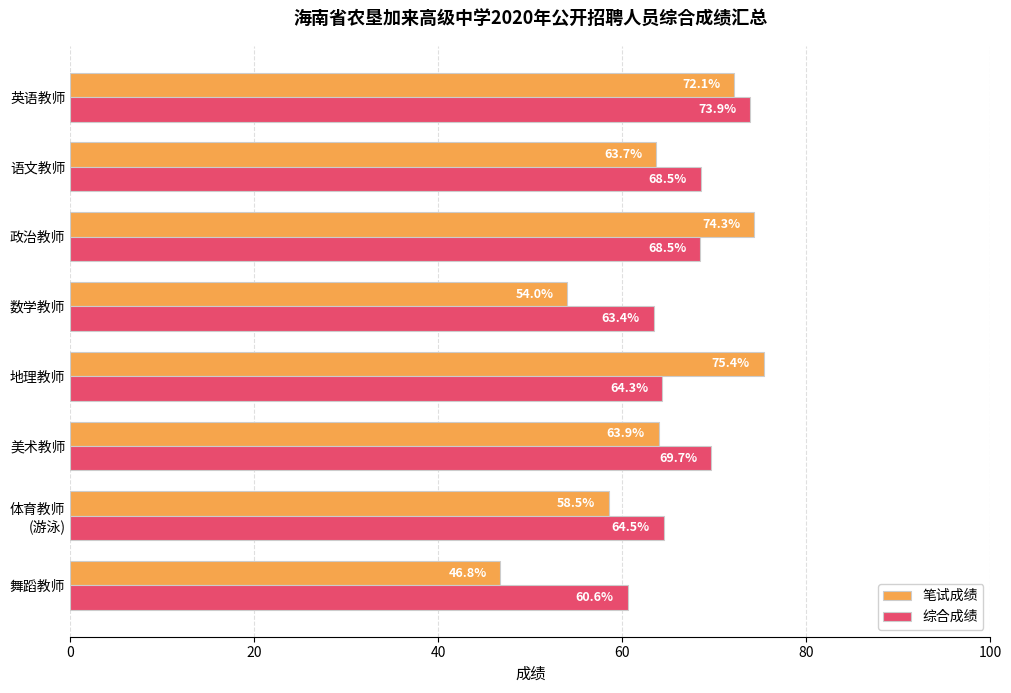

Which series changed the most between 舞蹈教师 and 语文教师?

笔试成绩